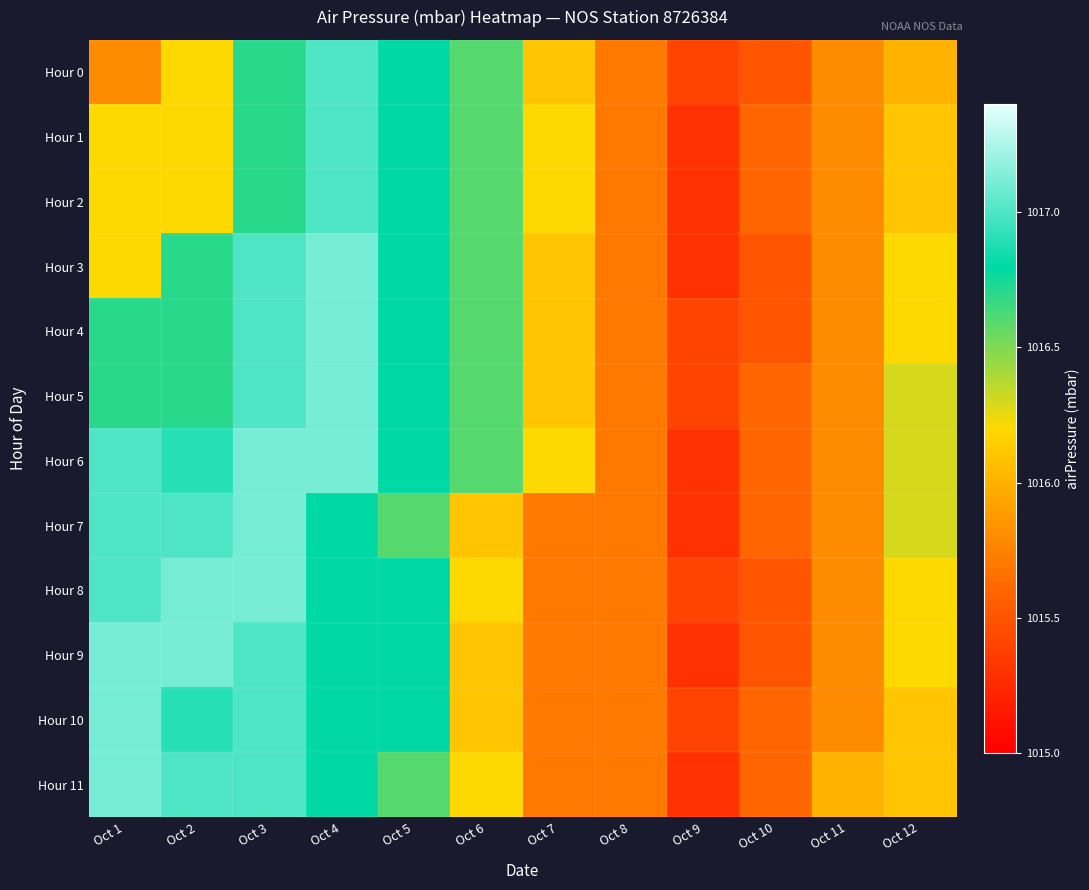

Which series has the largest total across all categories?

Hour 6